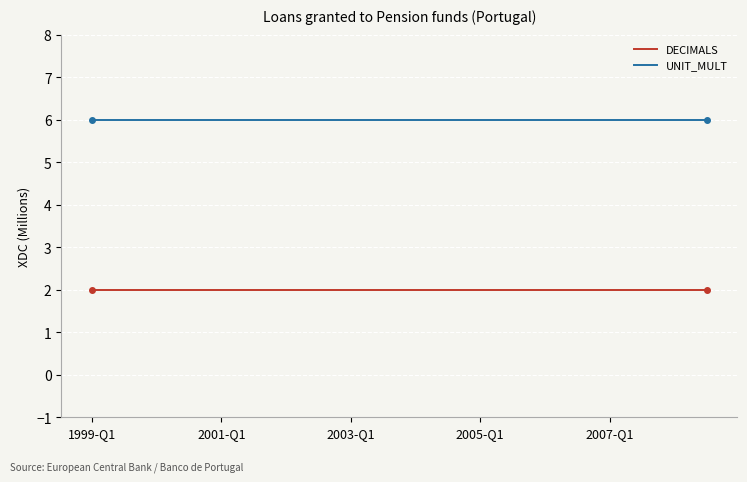

What is the minimum value for UNIT_MULT?

6